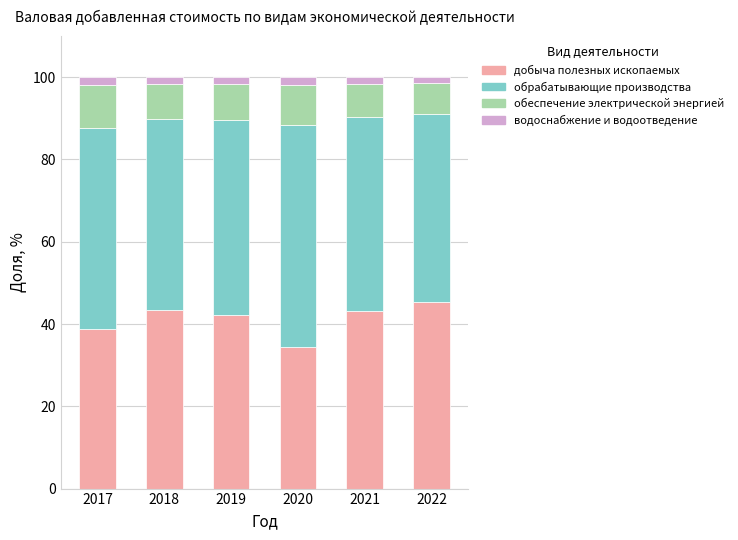

At which label is добыча полезных ископаемых closest to 39?

2017